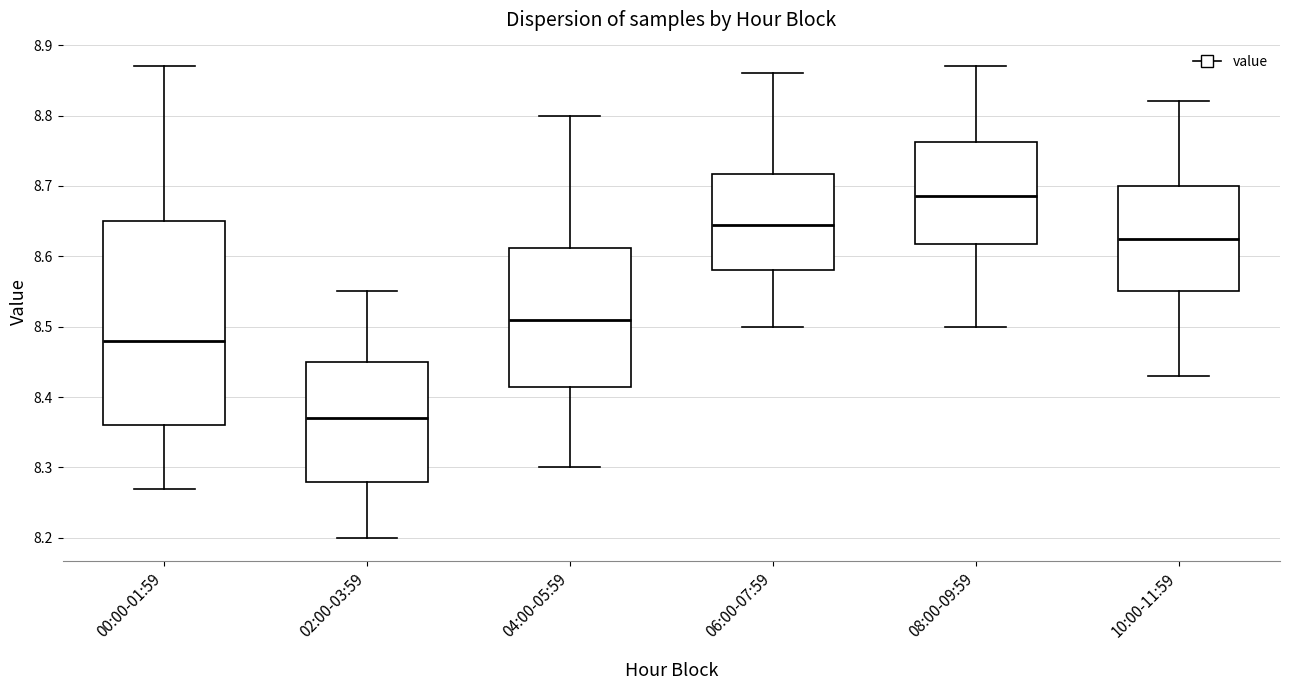

Reading left to right, read every box against the y-axis: the position of its median line, the range the box covers, and the ends of its whiskers. The values are not printed on the chart, so give them approximately, as read against the axis.

00:00-01:59: median 8.48, box 8.36 to 8.65, whiskers 8.27 to 8.87
02:00-03:59: median 8.37, box 8.28 to 8.45, whiskers 8.20 to 8.55
04:00-05:59: median 8.51, box 8.42 to 8.61, whiskers 8.30 to 8.80
06:00-07:59: median 8.65, box 8.58 to 8.72, whiskers 8.50 to 8.86
08:00-09:59: median 8.69, box 8.62 to 8.76, whiskers 8.50 to 8.87
10:00-11:59: median 8.63, box 8.55 to 8.70, whiskers 8.43 to 8.82